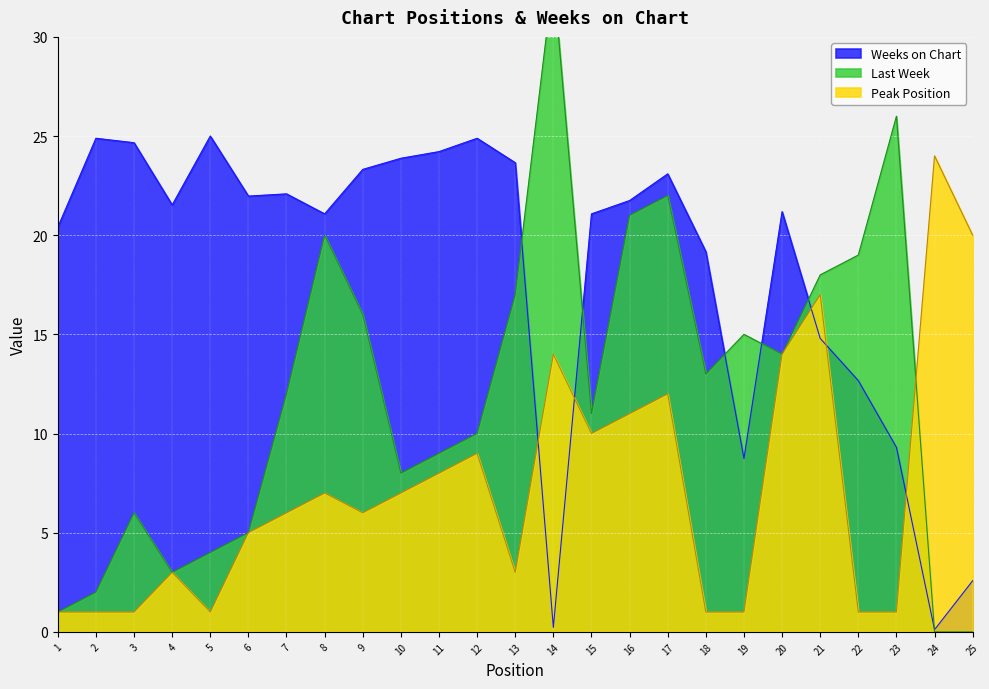

What is the difference between the second highest and minimum values in the Last Week series?

26.0